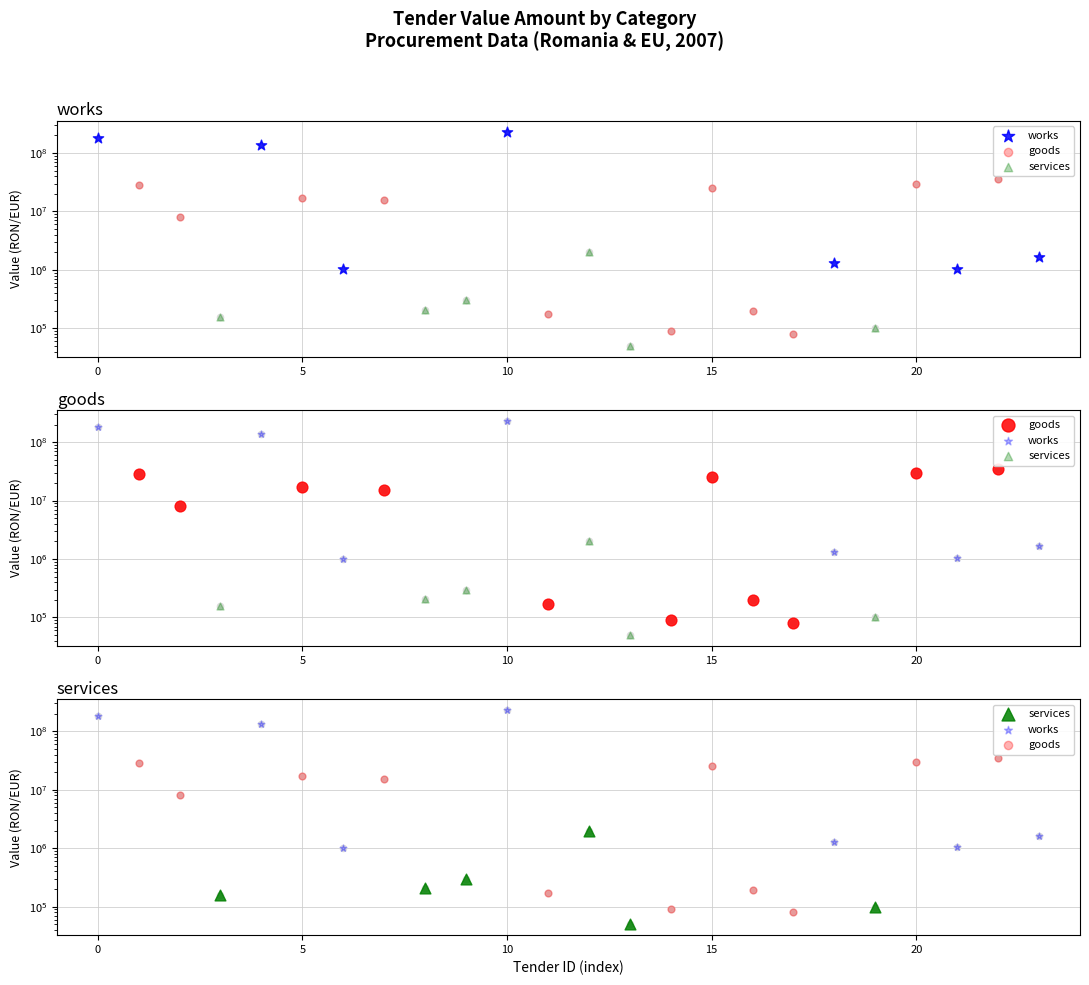

What is the change in value from 2624 to 13636?

-17193440